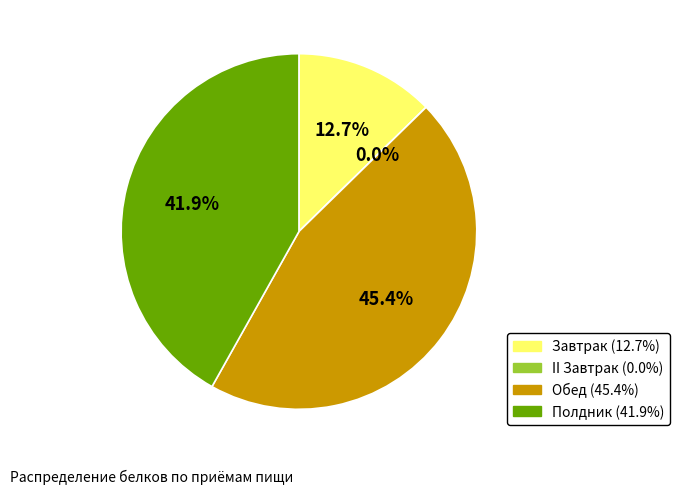

What portion of the pie excludes II Завтрак?

100.0%